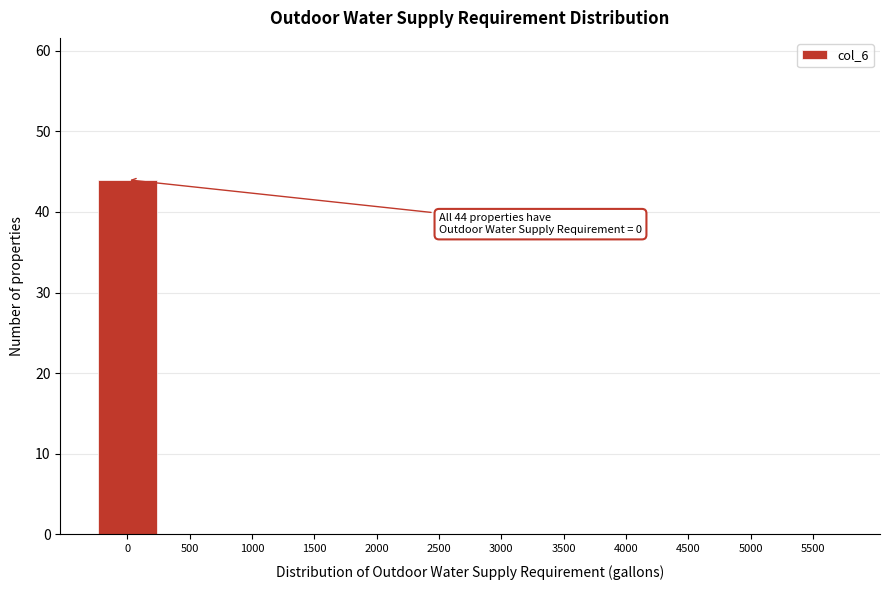

Reading right to left, extract all data points from this chart.

5500=0	5000=0	4500=0	4000=0	3500=0	3000=0	2500=0	2000=0	1500=0	1000=0	500=0	0=44